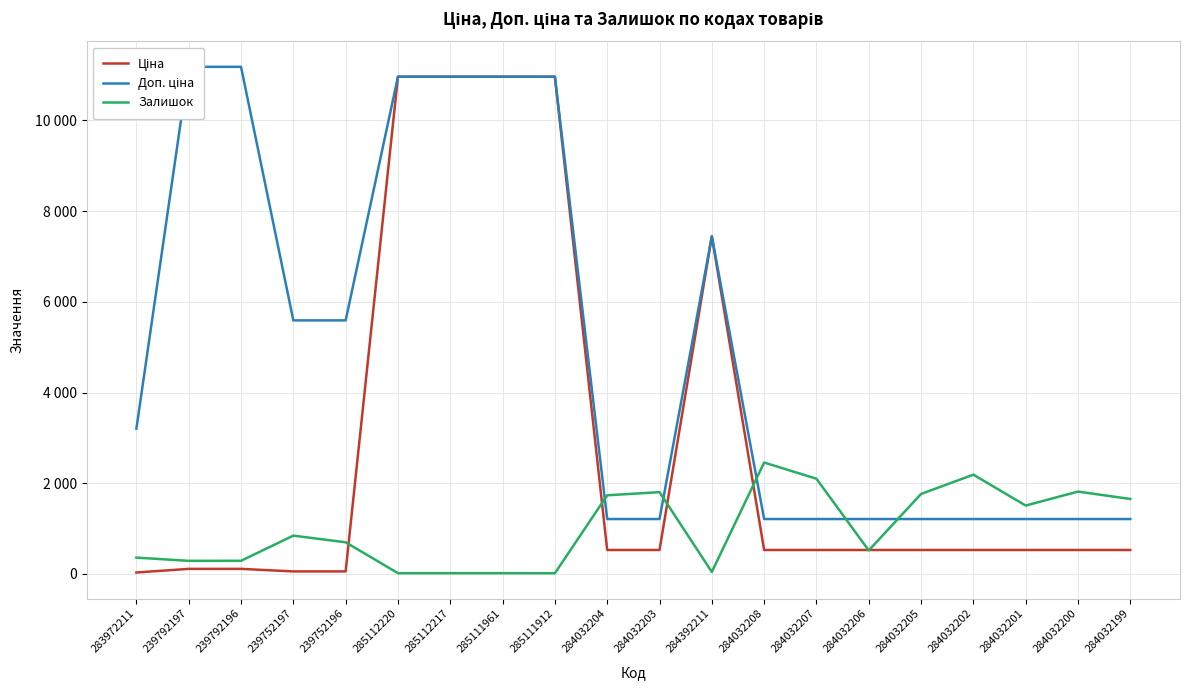

Is it true that Ціна equals 18242.7 at 285111912?

False